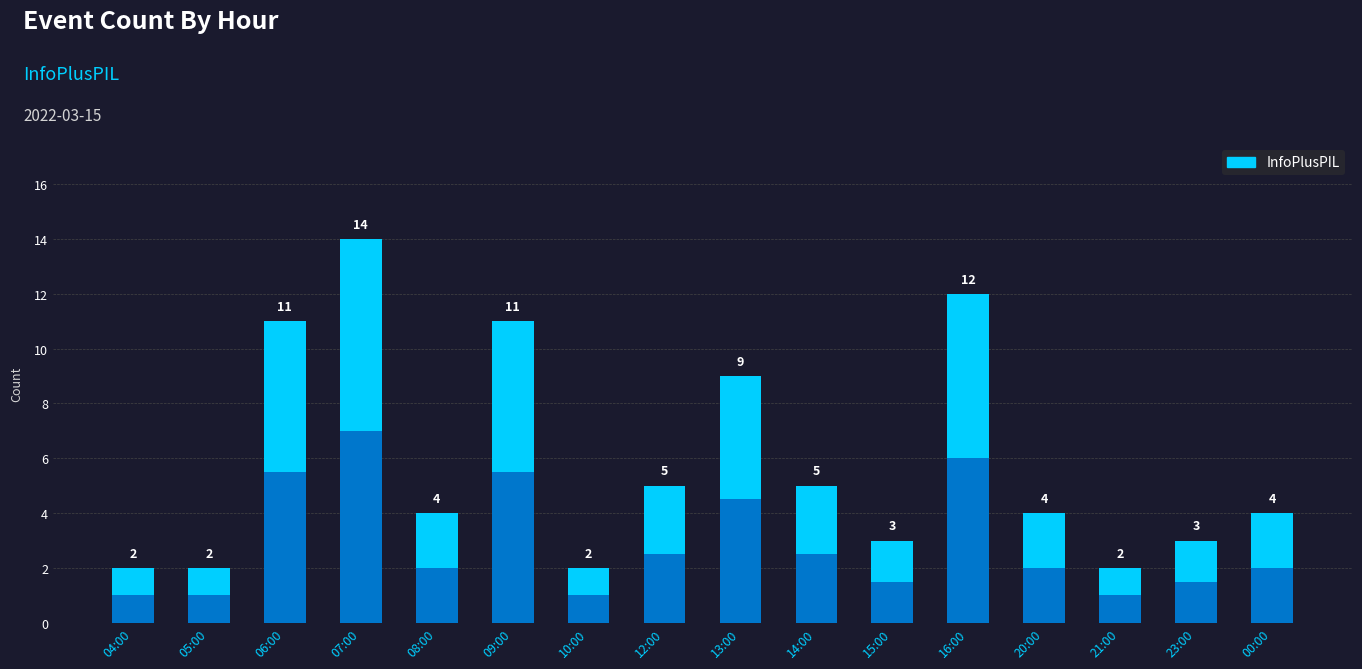

Is it true that the value at 07:00 is 4?

False